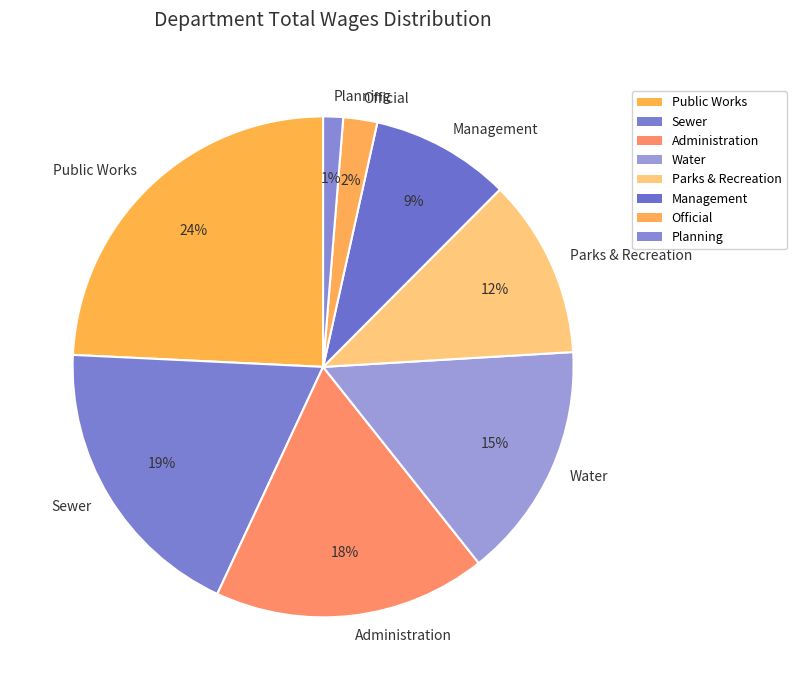

Between Management and Sewer, which is larger?

Sewer